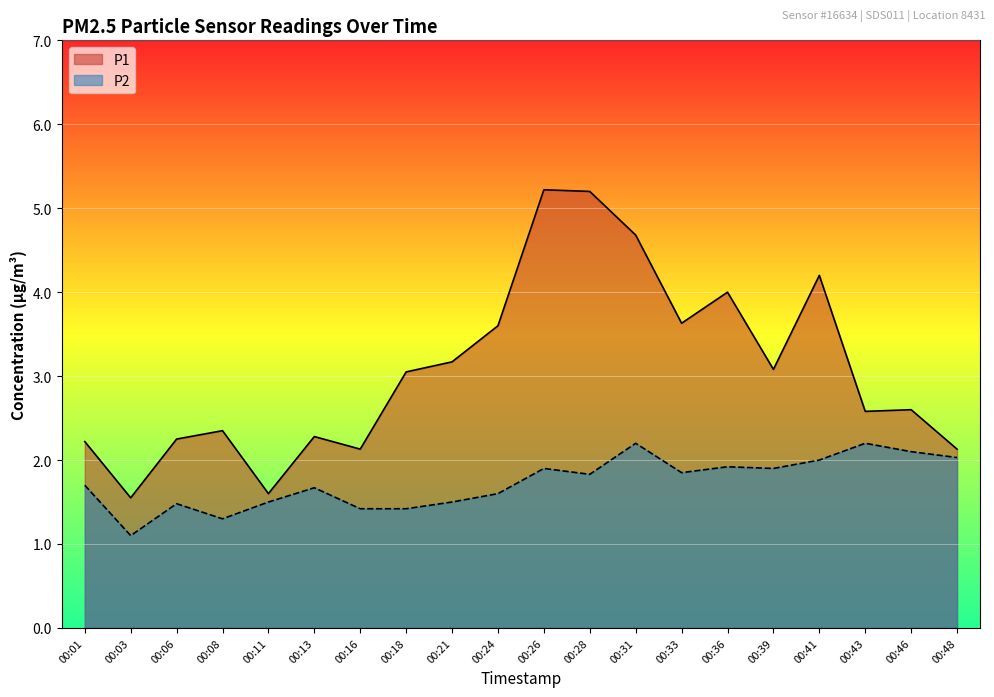

How many interior local peaks does the P1 series have?

6